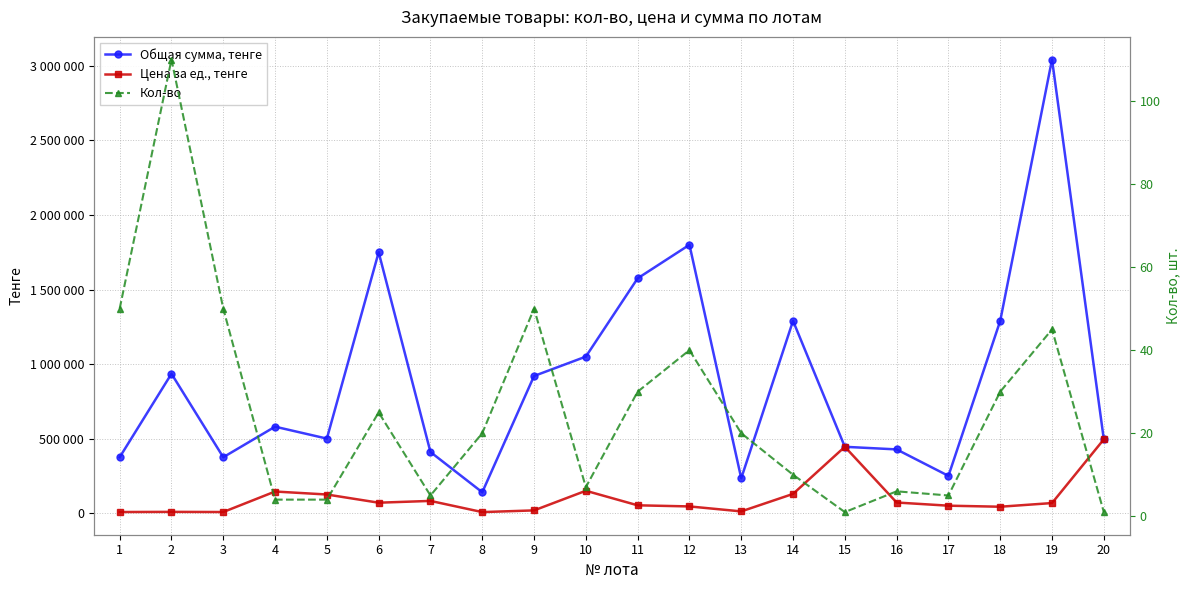

What is the value of the Общая сумма, тенге point at the 7th from the left?

410000